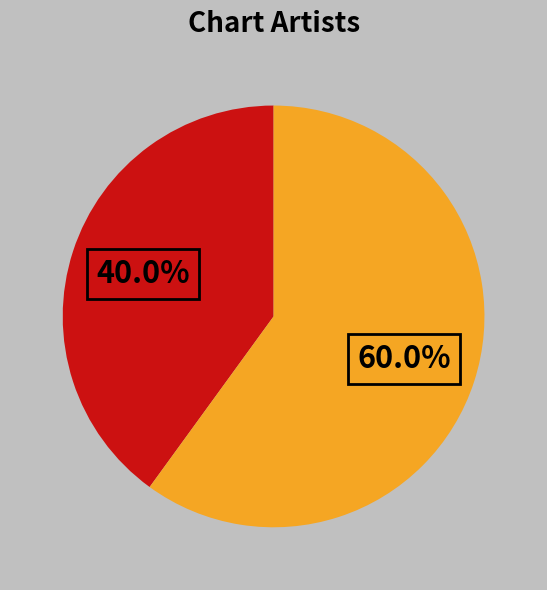

Is there a majority slice in this chart?

Yes